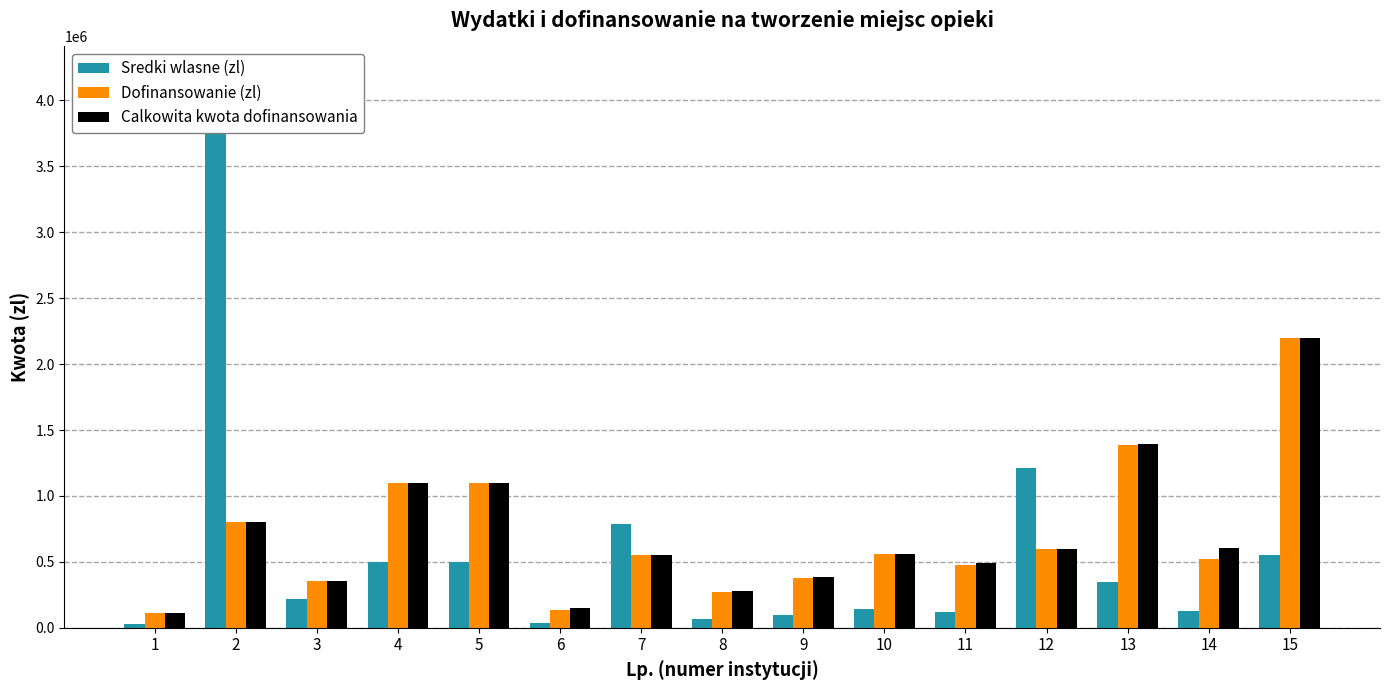

What is the sum of all Dofinansowanie (zl) values?

10525376